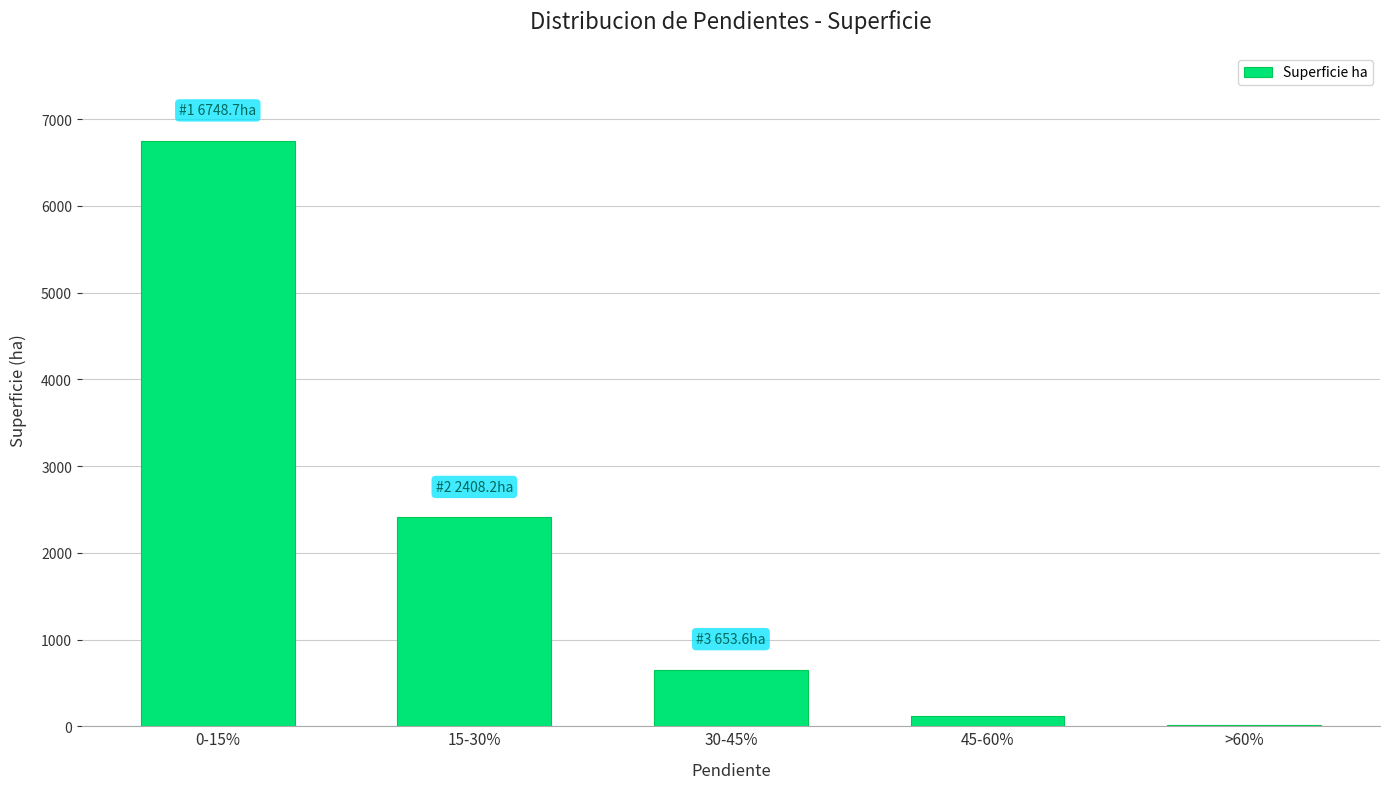

Which category has the highest value across all series?

0-15%